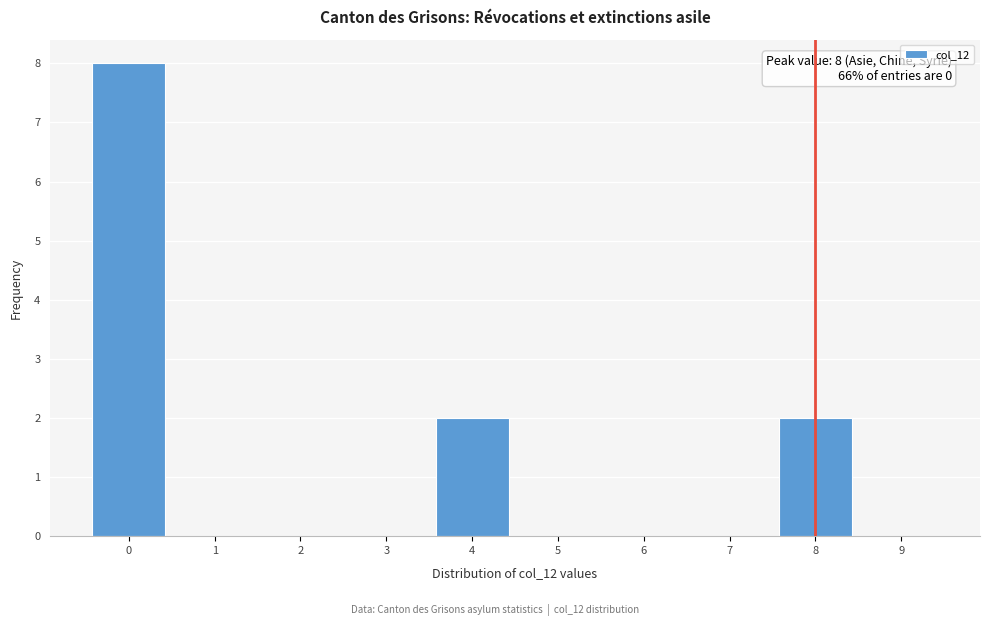

Which range on the x-axis has the tallest bar?

-0.5 to 0.5